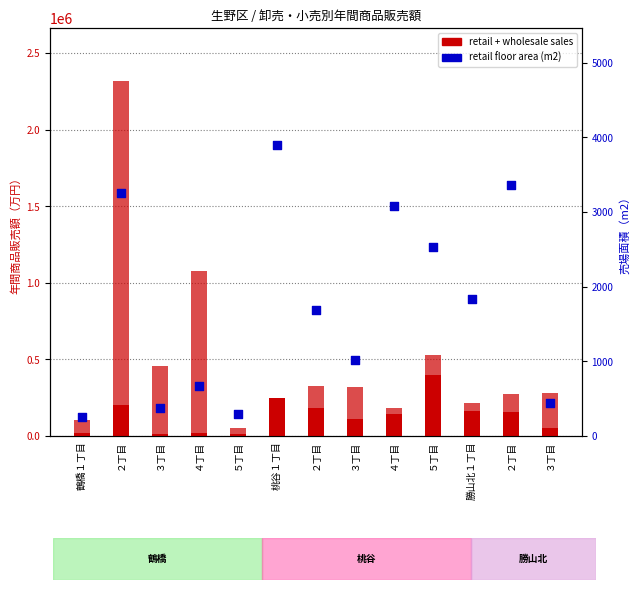

Which series reaches the minimum Y coordinate?

wholesale sales